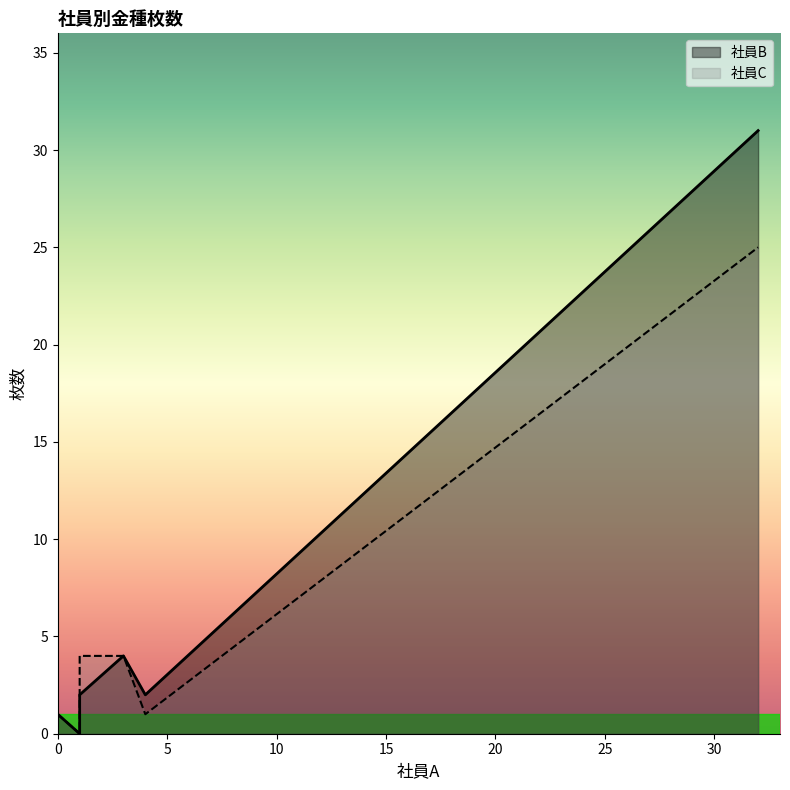

Count the number of data series in this chart.

2